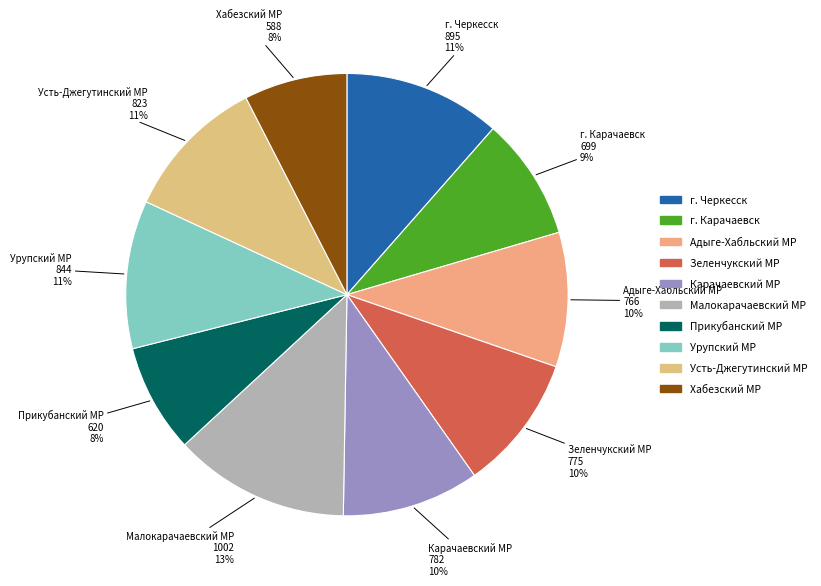

Approximately how many times larger is the value at Карачаевский МР compared to г. Черкесск?

0.9